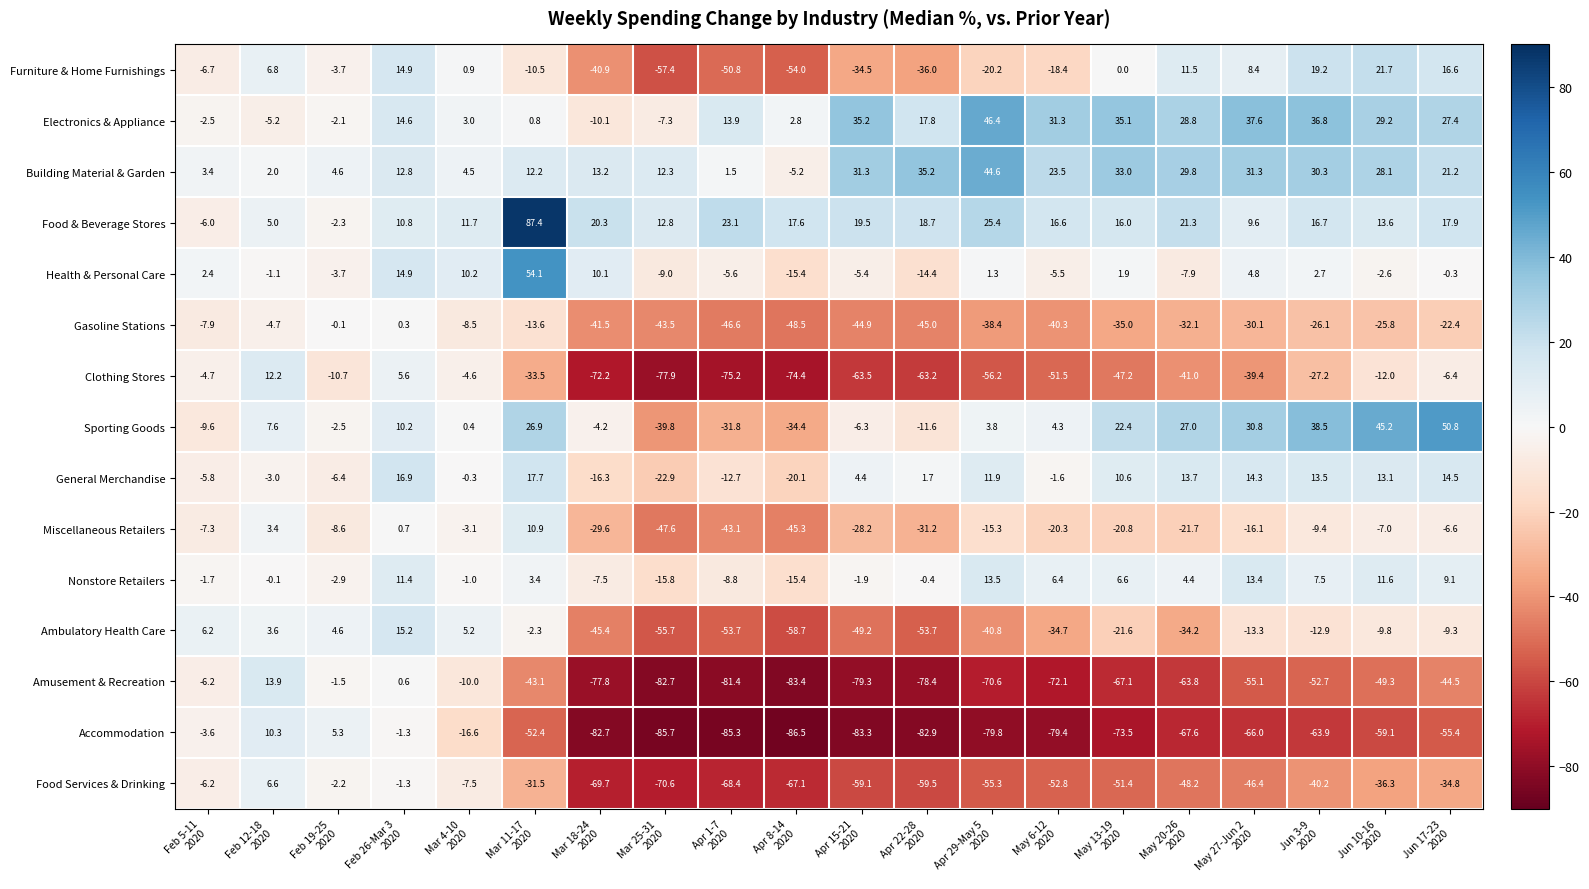

Which series has the largest total across all categories?

Building Material & Garden